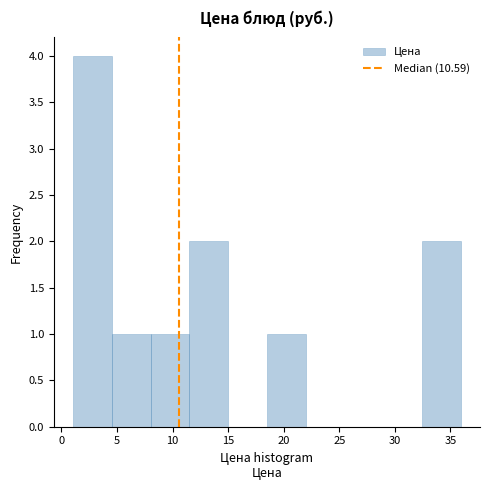

Over which range of the x-axis is the bar tallest?

1.0 to 4.5